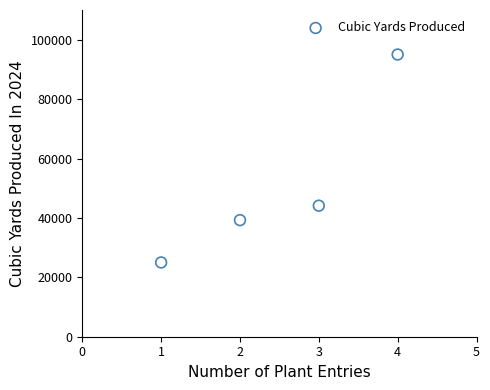

What is the range of Y values (max minus min)?

70005